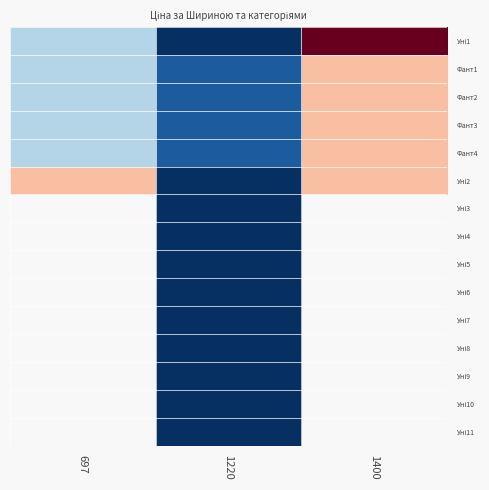

Read the Уні10 value at 1220.

9908.5